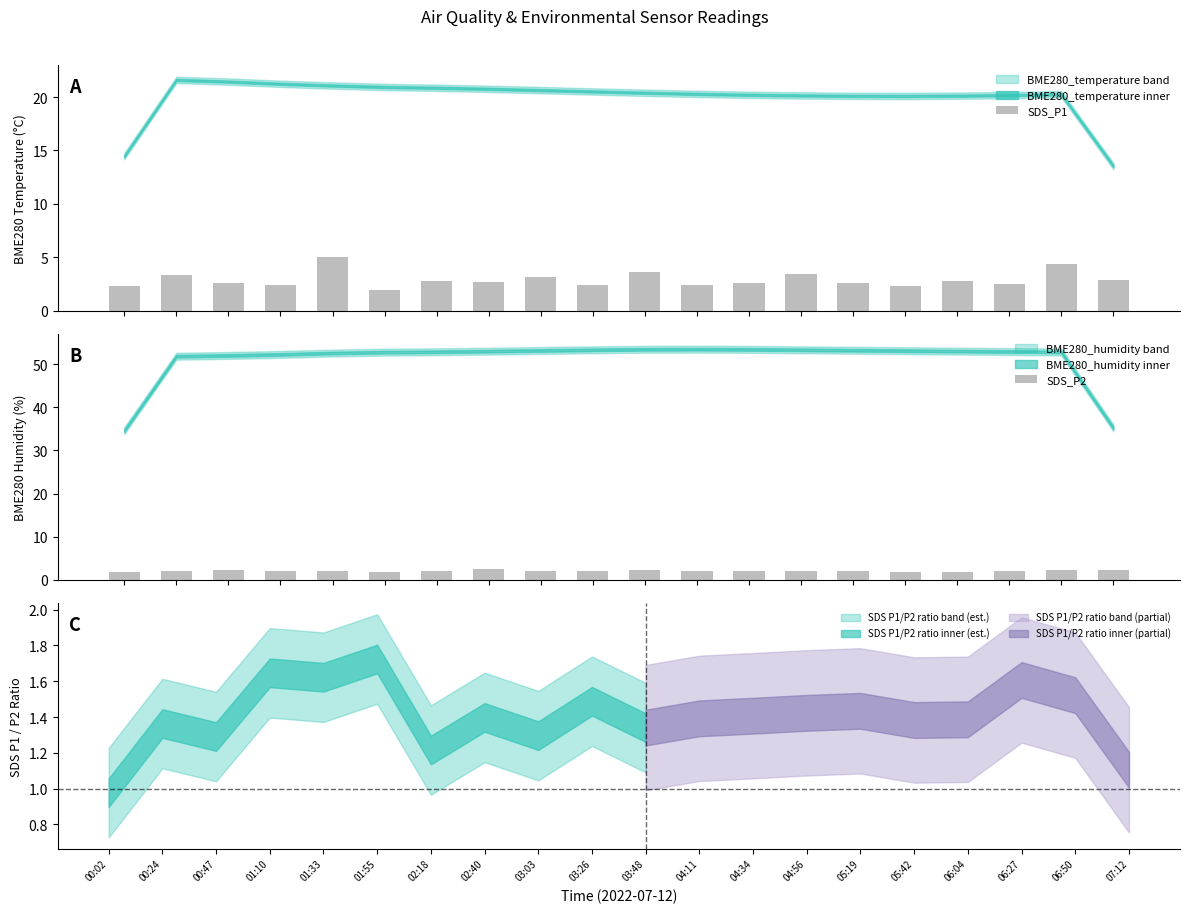

Reading left to right, extract all data points from this chart.

SDS_P1: 2.3	3.3	2.5	2.4	5.0	1.9	2.8	2.6	3.1	2.4	3.6	2.4	2.5	3.5	2.6	2.3	2.8	2.5	4.4	2.8
SDS_P2: 1.7	2.1	2.2	2.1	1.9	1.8	1.9	2.4	1.9	2.1	2.1	2.0	1.9	2.0	2.1	1.7	1.8	2.0	2.2	2.1